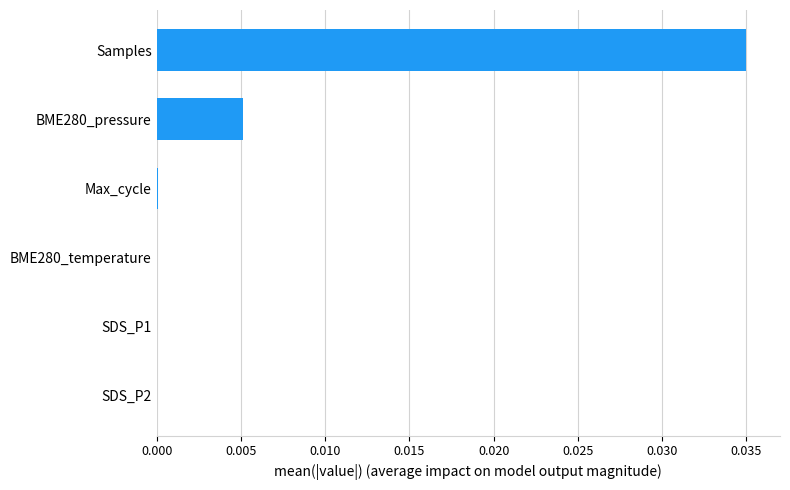

The chart shows a value of 0.0 at Samples. True or false?

True